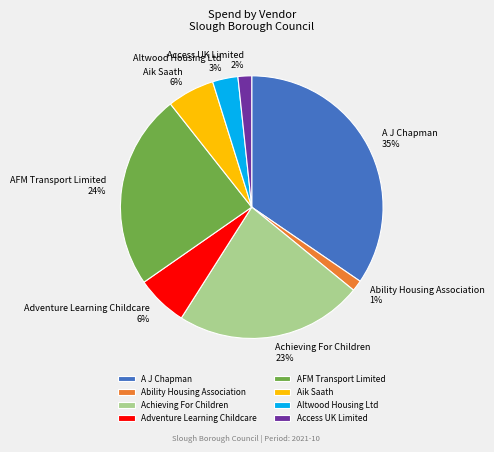

To the nearest percent, what percentage of the pie is Altwood Housing Ltd?

3%